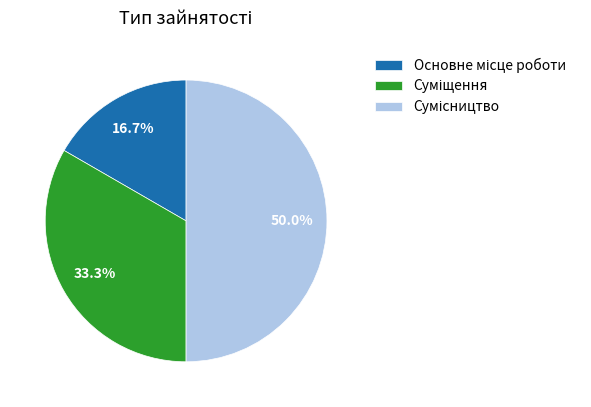

What is the ratio of the value at Основне місце роботи to the value at Суміщення?

0.5